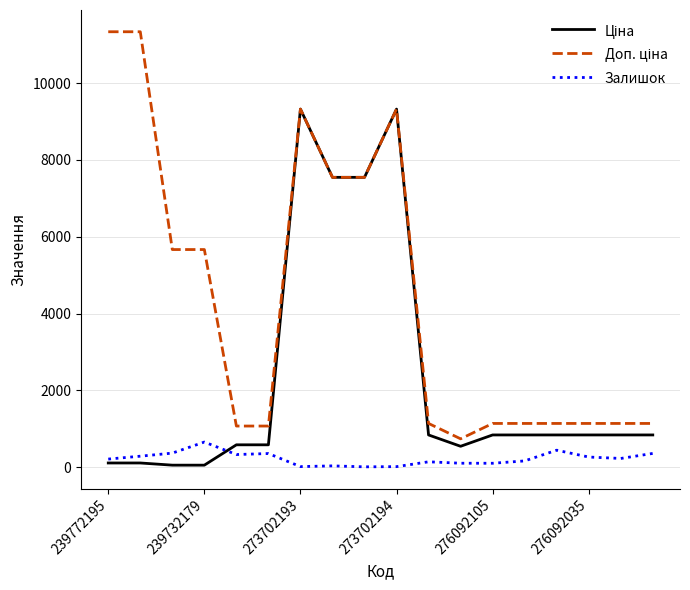

What is the greatest value displayed?

11334.0